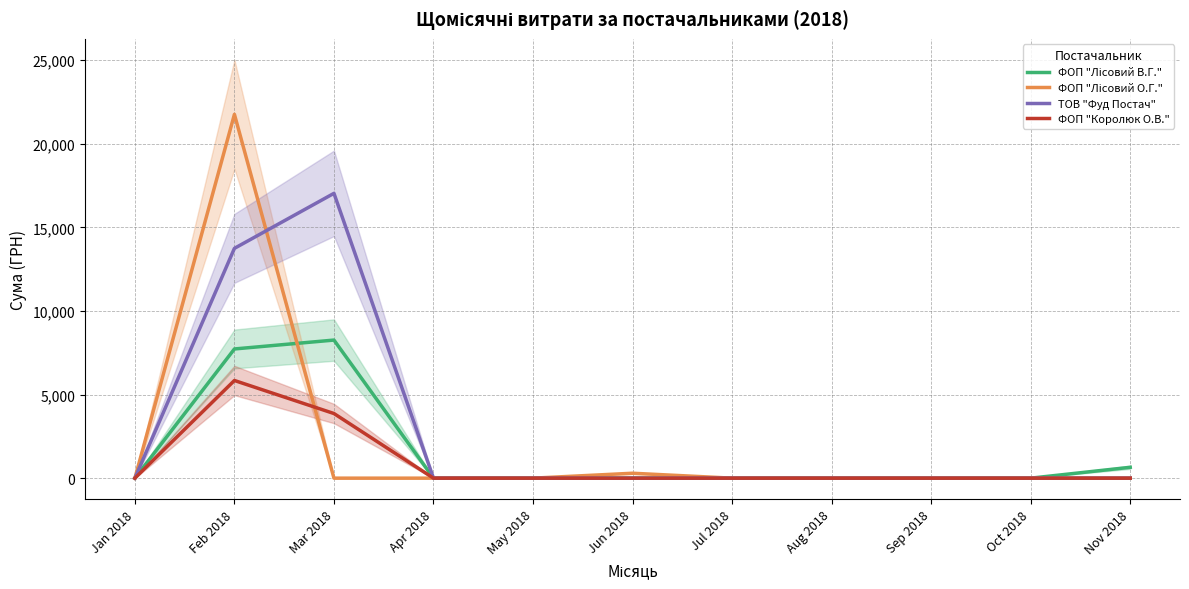

True or false: ФОП "Лісовий В.Г." and ФОП "Королюк О.В." intersect in this chart.

False